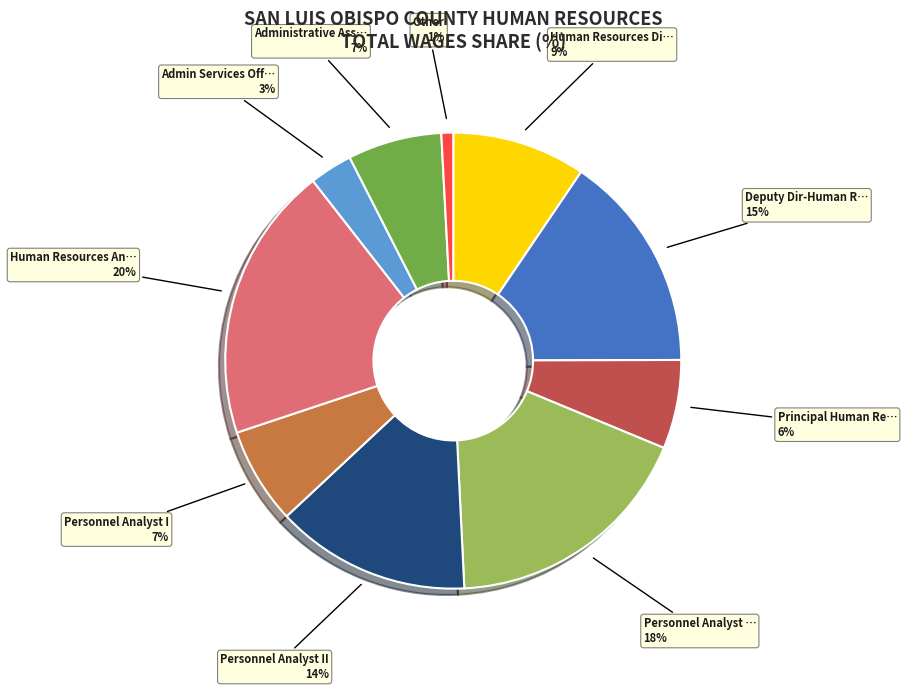

How many segments does this pie chart have?

10